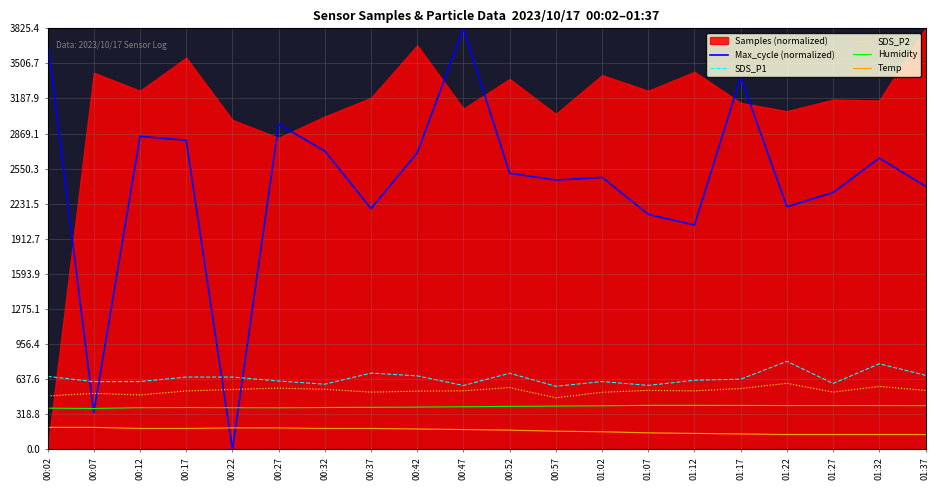

Where is SDS_P1 nearest to the value 686?

00:52